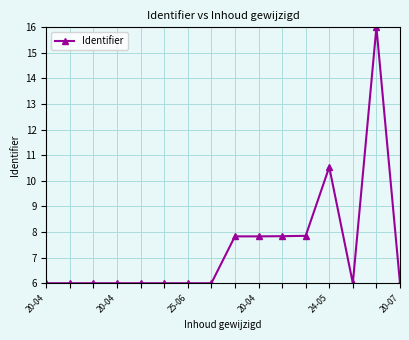

What is the value of the 5th point from the left?

6.0